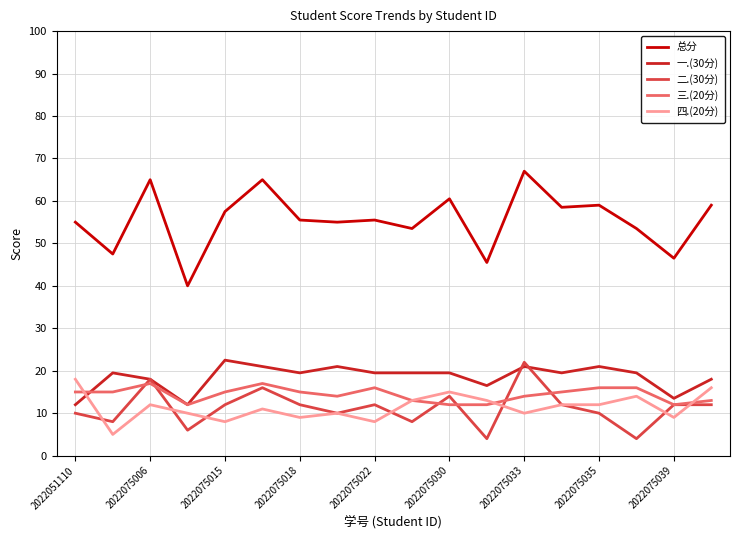

What is the maximum value for 总分?

67.0